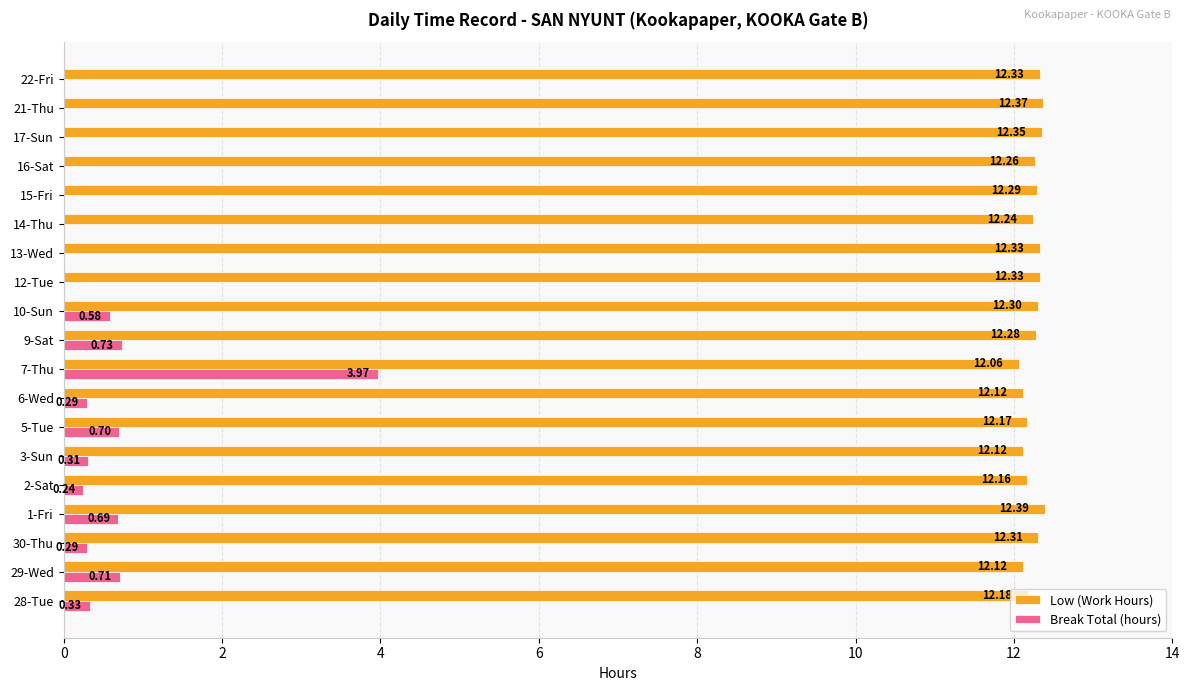

Which series has the largest total across all categories?

Low (Work Hours)